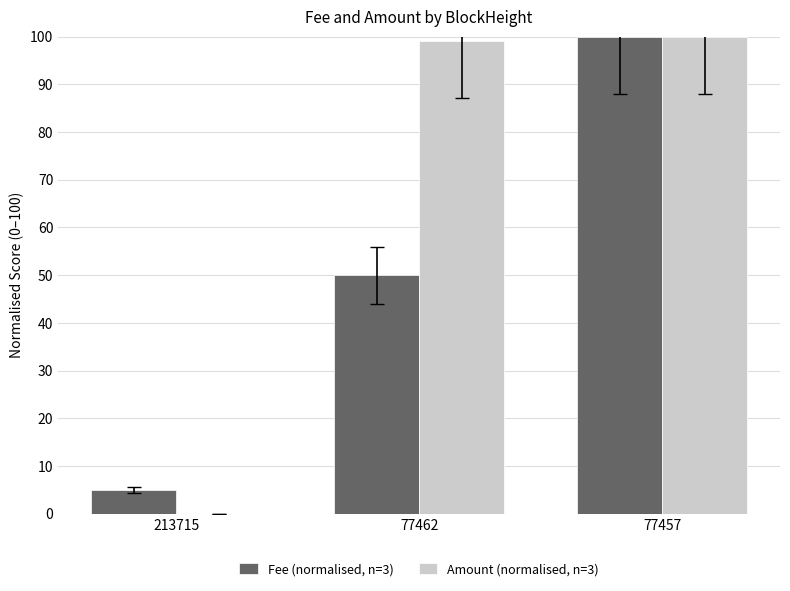

Which series changed the most between 213715 and 77462?

Amount (normalised, n=3)